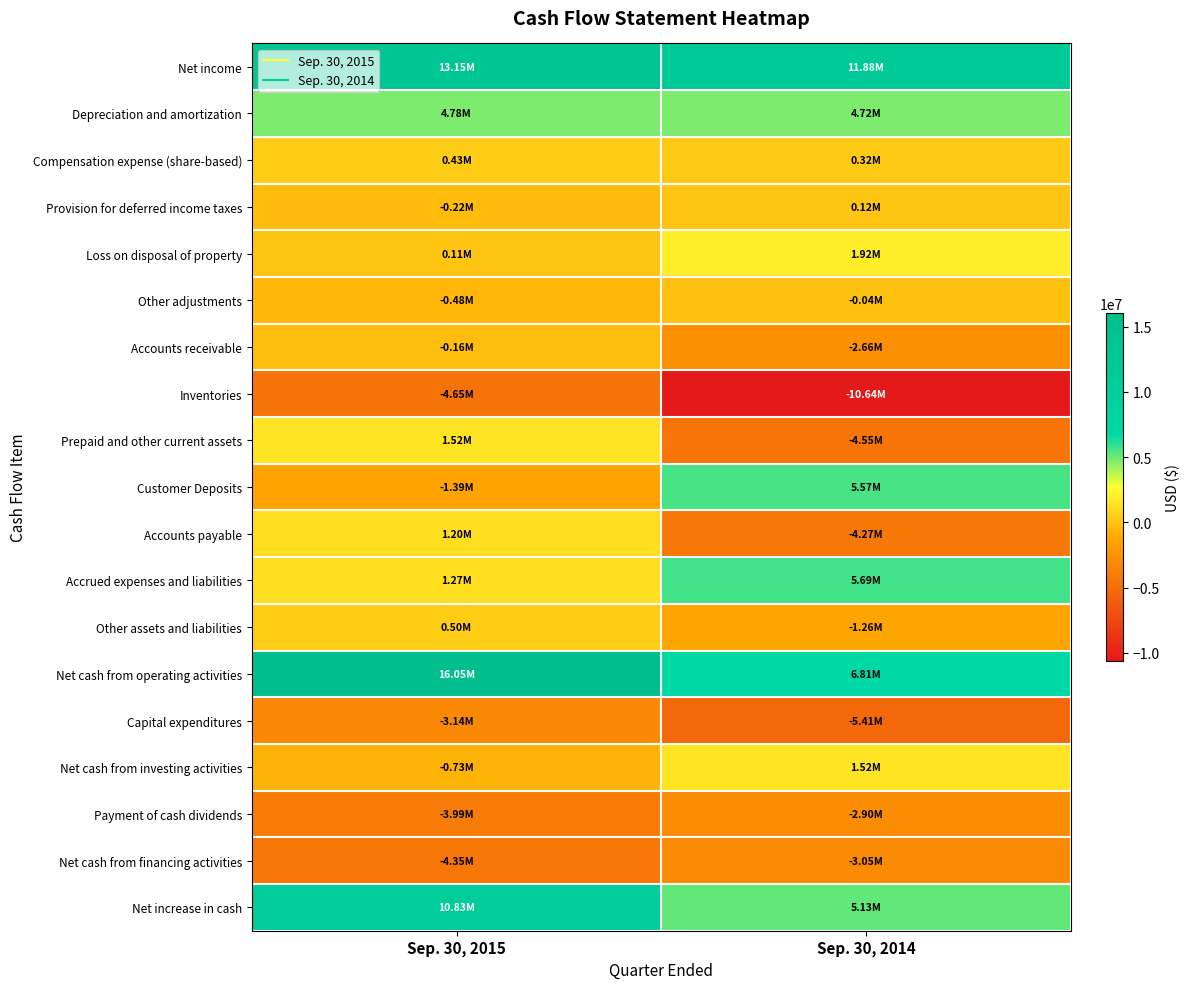

Between Sep. 30, 2015 and Sep. 30, 2014, which series saw the biggest shift?

Net cash from operating activities